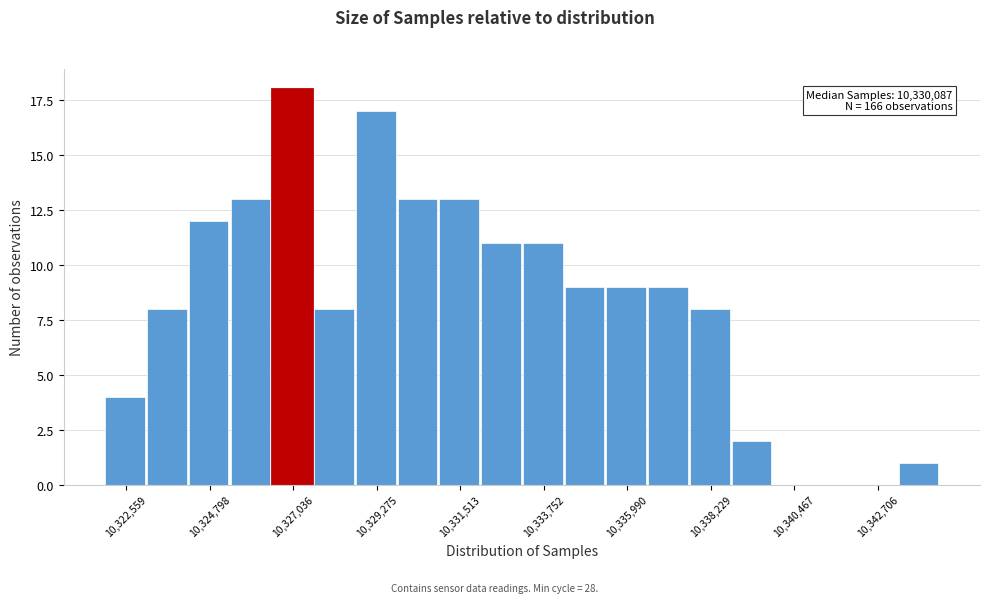

Around what value on the x-axis is the tallest bar? Give the approximate position of its centre, as read against the axis.

10327000